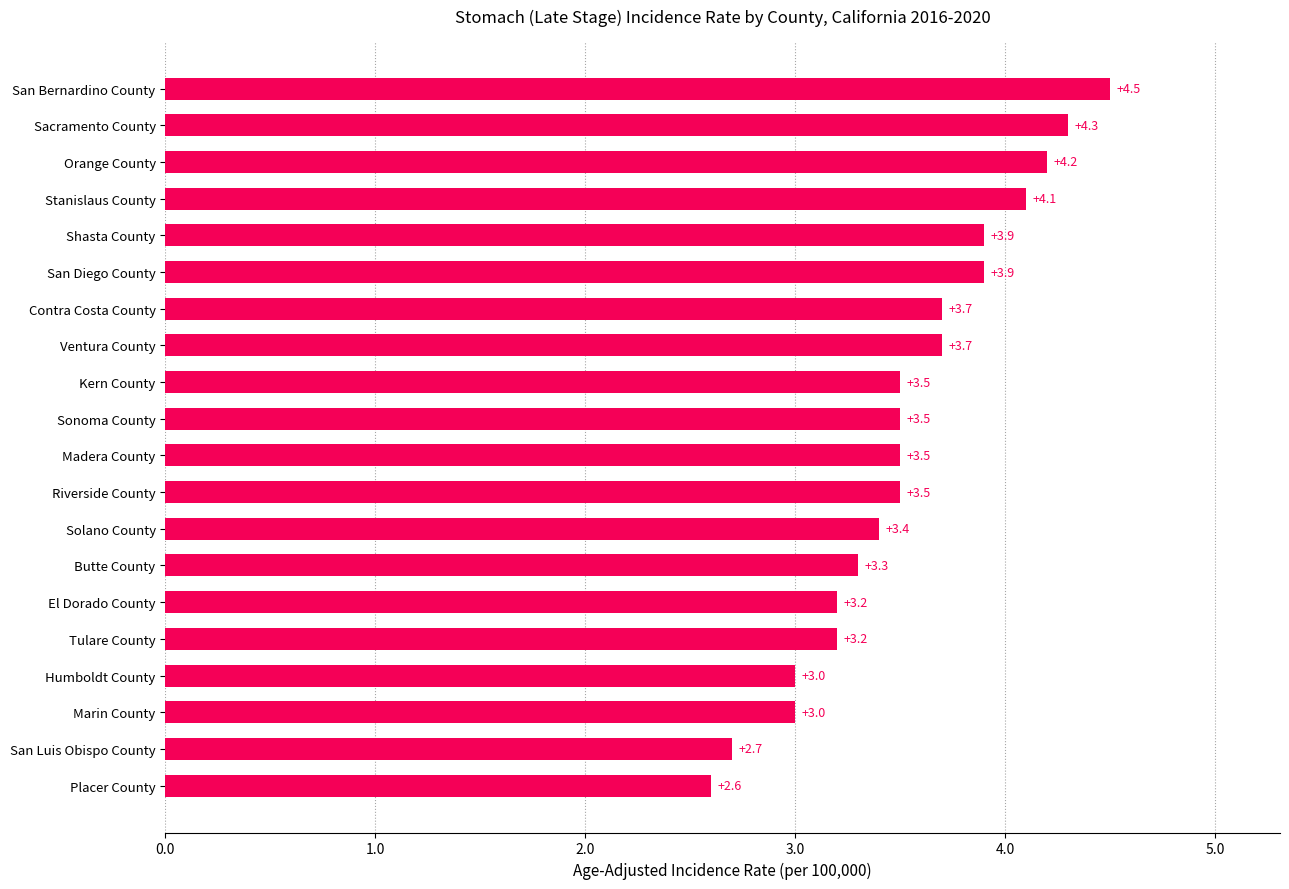

What is the approximate value at Humboldt County?

3.0